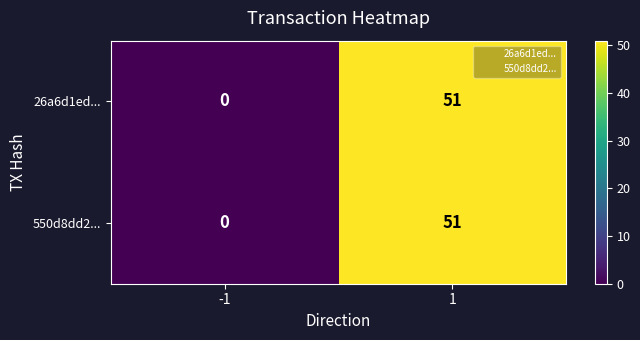

How many distinct data groups are displayed?

2